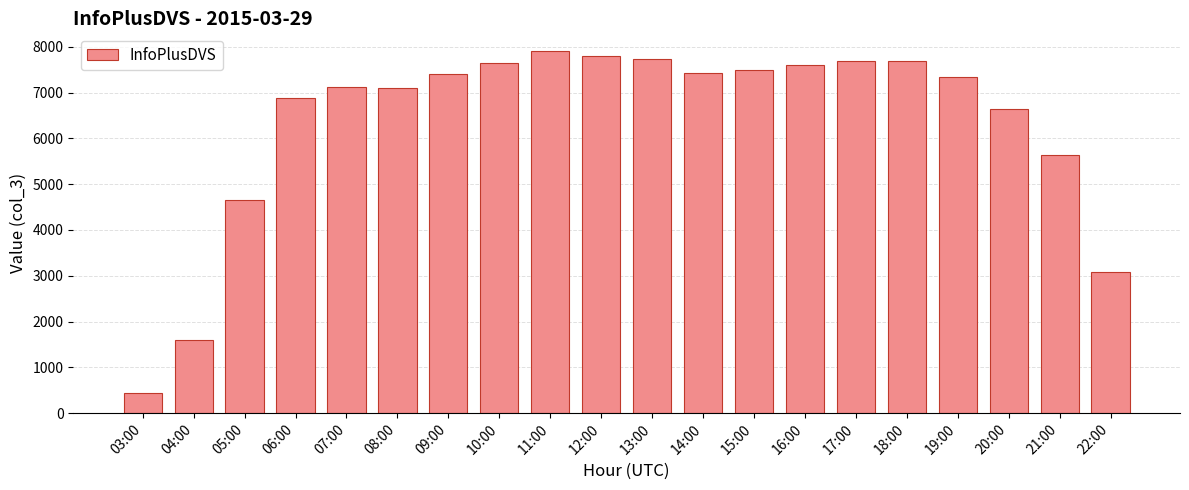

Between 19:00 and 12:00, which is larger?

12:00